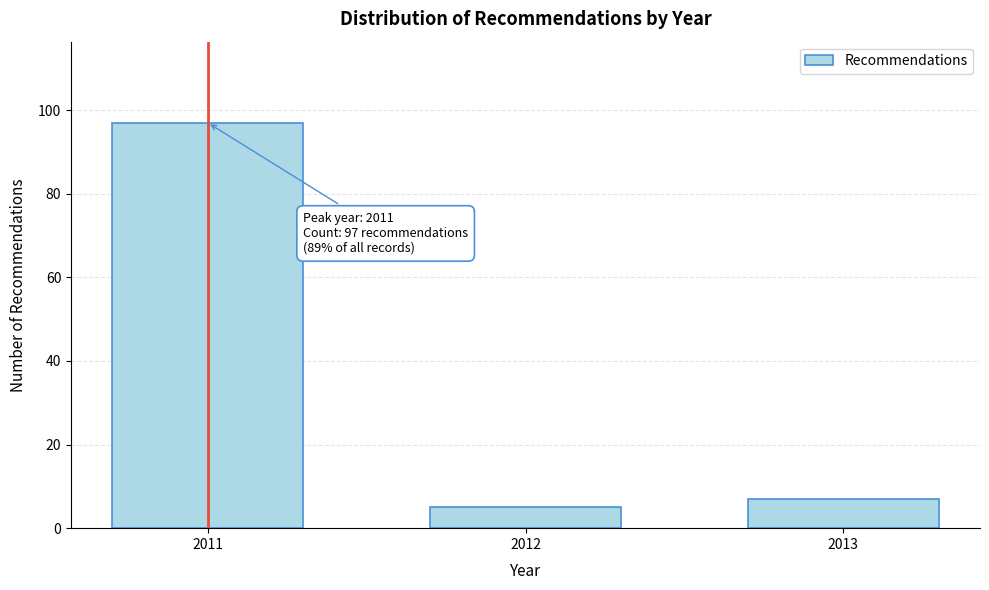

Reading left to right, extract all data points from this chart.

2011=97	2012=5	2013=7